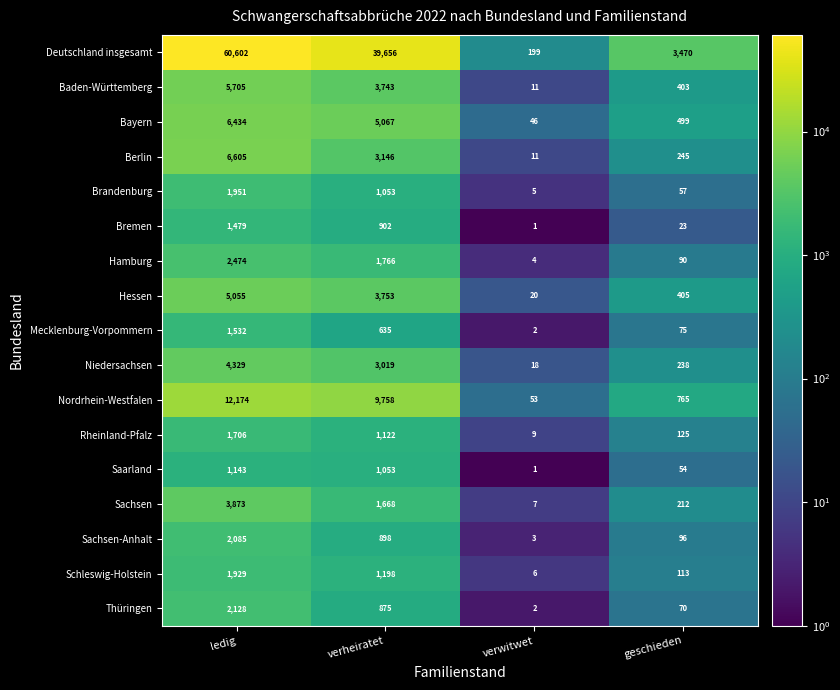

How many distinct data groups are displayed?

17